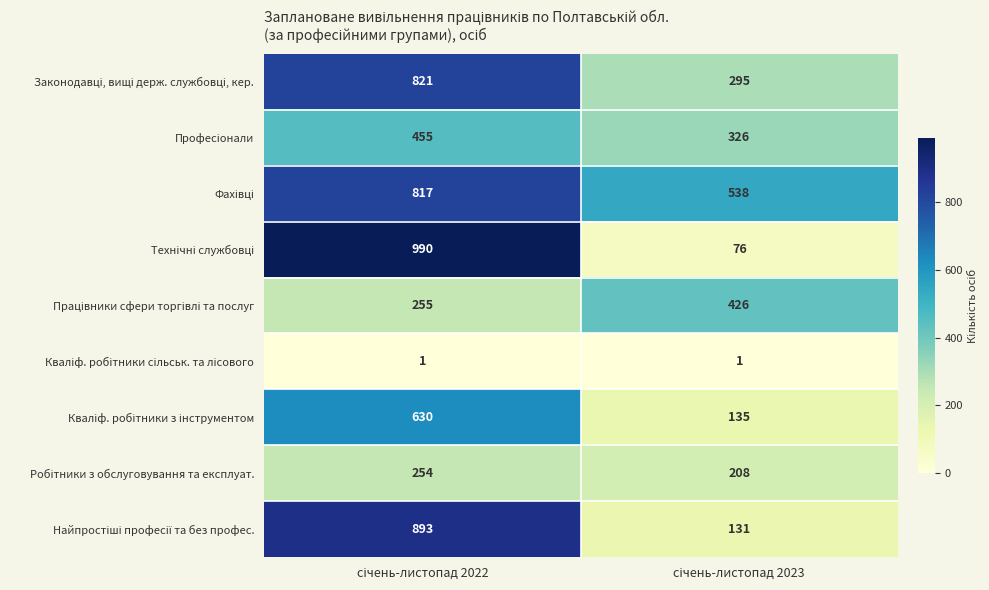

What is the maximum value shown in the chart?

990